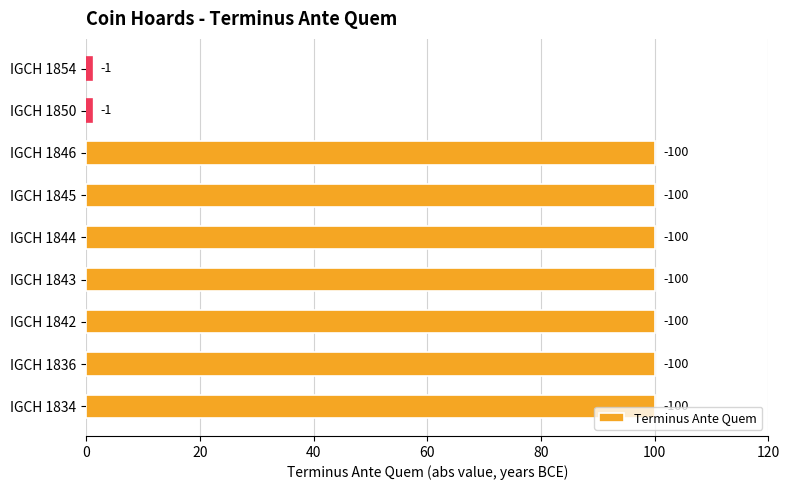

Does the chart contain stacked bars?

No